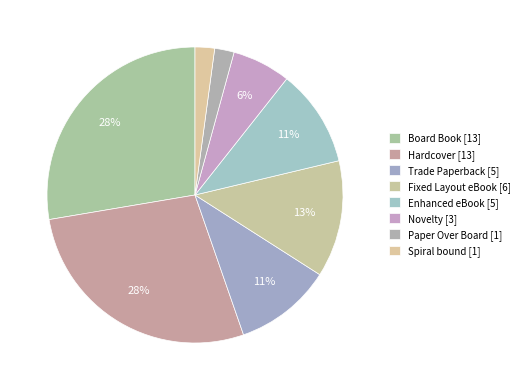

How many segments does this pie chart have?

8